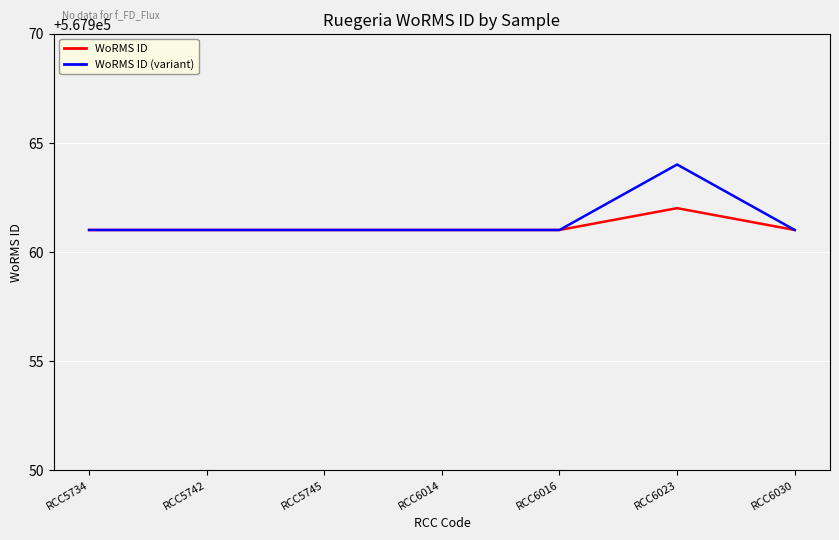

Count the number of data series in this chart.

2